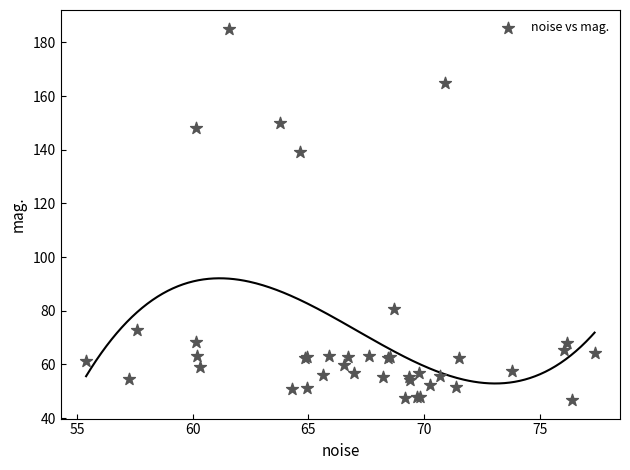

What Y value in the scatter plot is closest to 115?

139.3